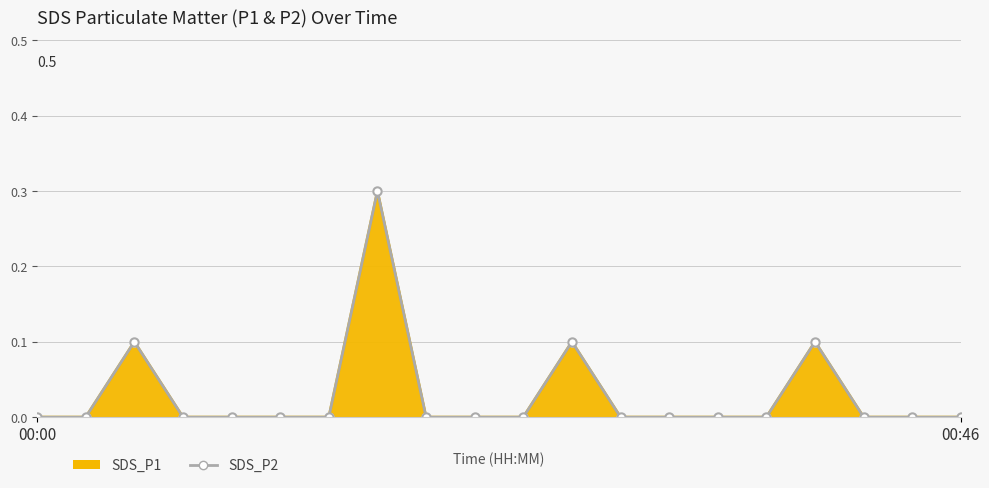

Rank the categories by value from lowest to highest.

00:00, 00:46, 3, 4, 5, 6, 8, 9, 10, 12, 13, 14, 15, 17, 18, 19, 2, 11, 16, 7